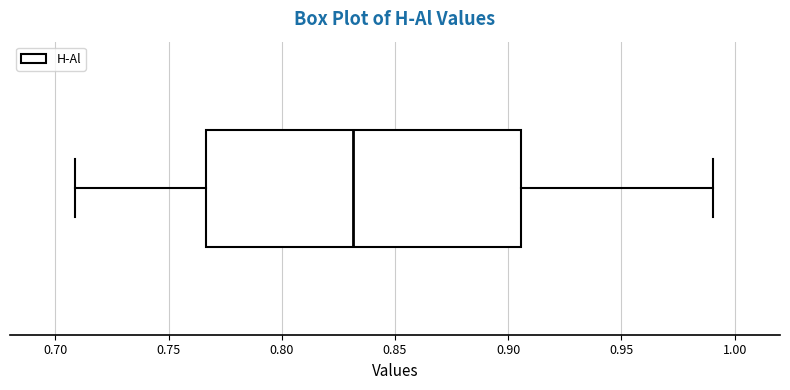

Read this box plot against the x-axis: the position of the median line, the range covered by the box, and the ends of both whiskers. The values are not printed on the chart, so give them approximately, as read against the axis.

median 0.830, box 0.765 to 0.905, whiskers 0.710 to 0.990